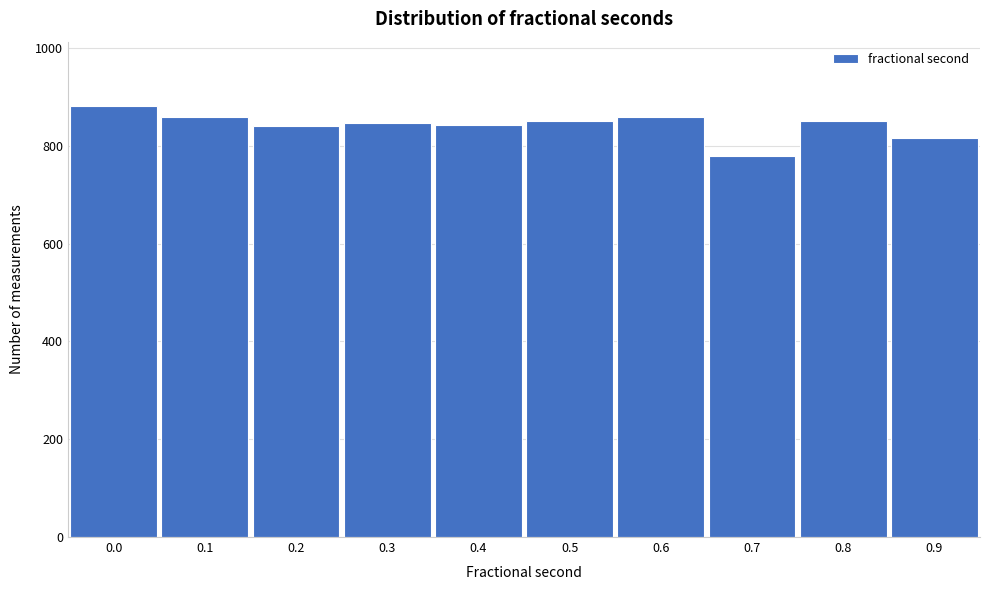

What is the greatest value displayed?

881